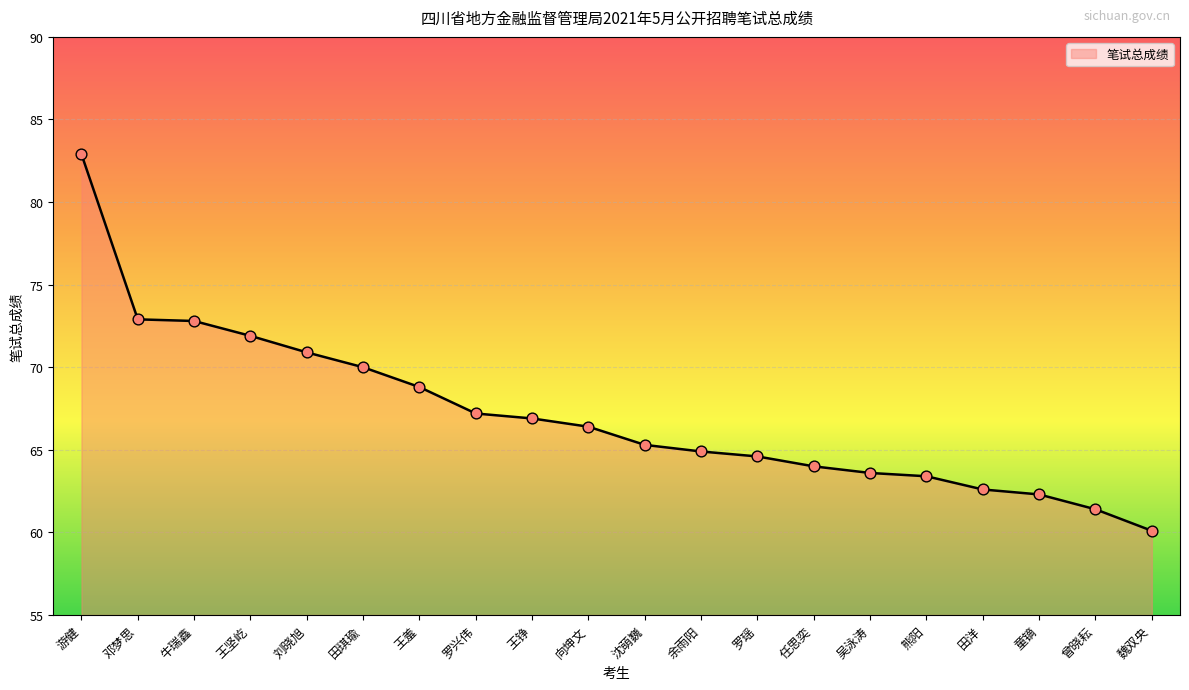

What is the change in value from 游健 to 刘晓旭?

-12.0